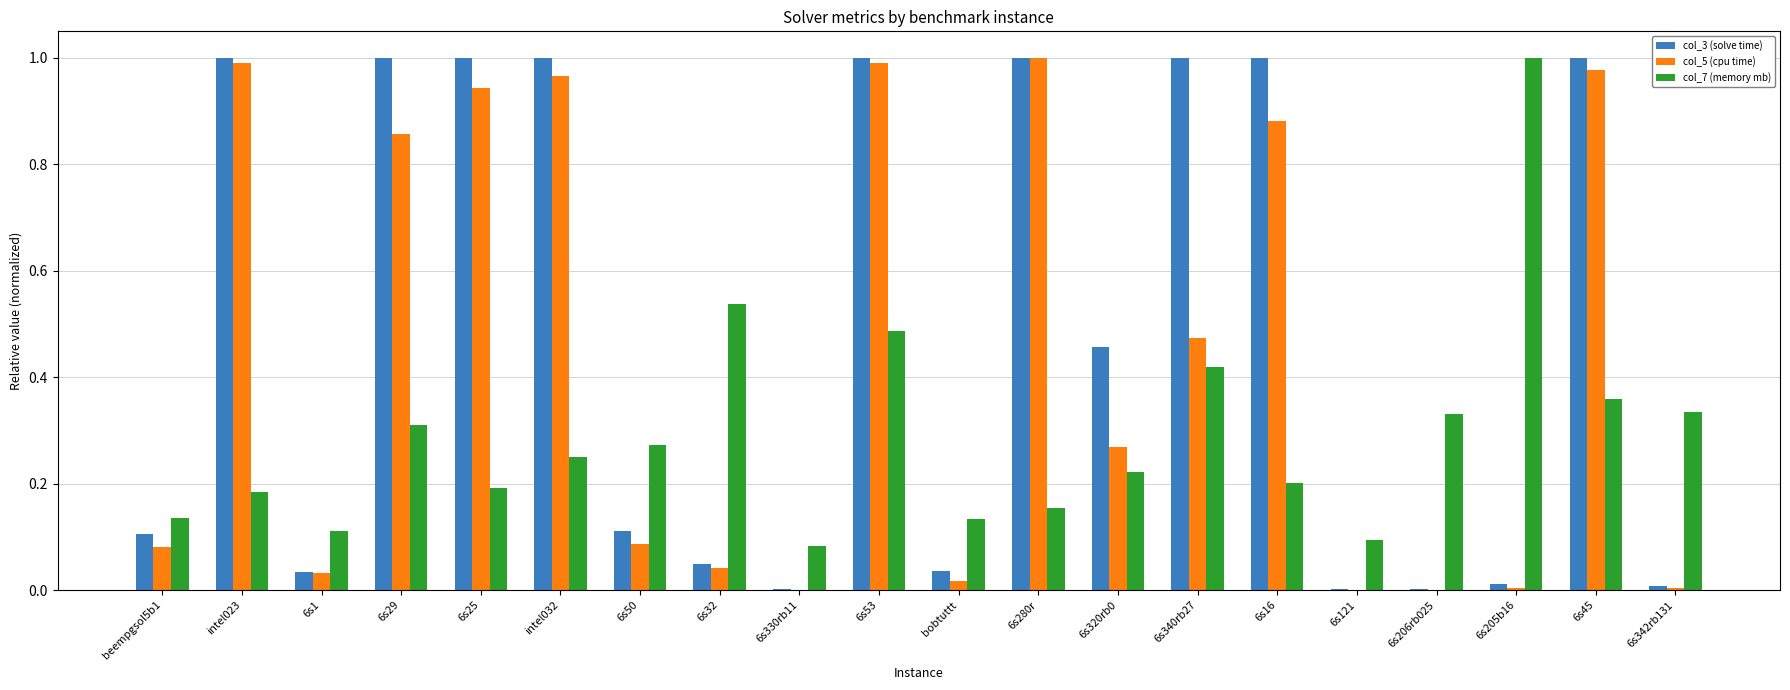

Which series has the largest total across all categories?

col_3 (solve time)